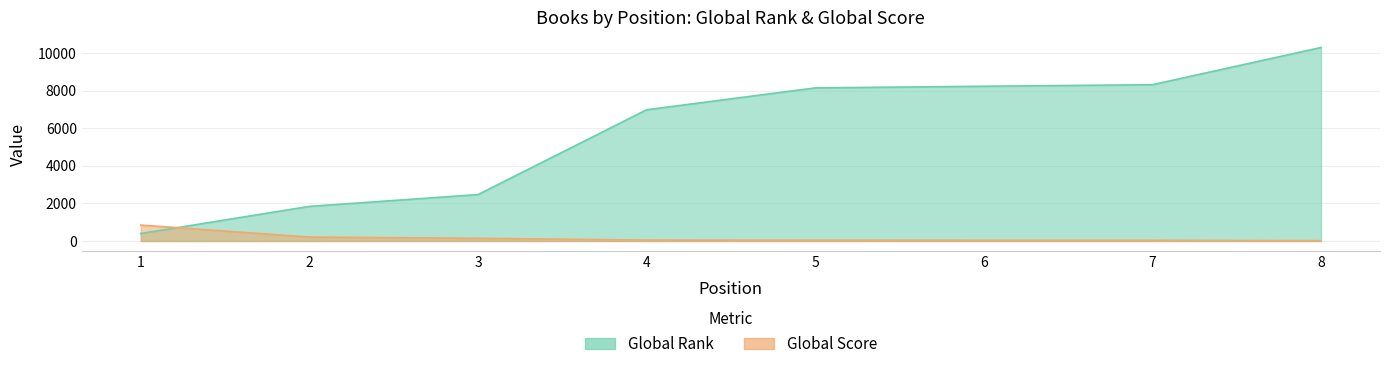

True or false: Global Rank has more than 0 points higher than both neighbors.

False